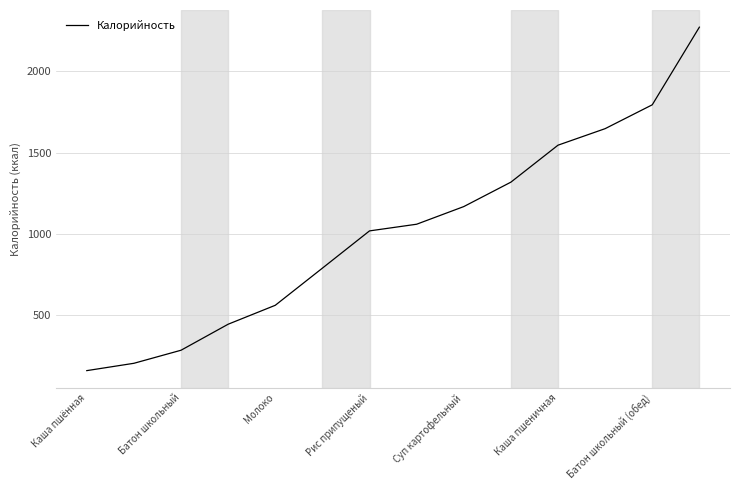

Count the number of categories in the chart.

14